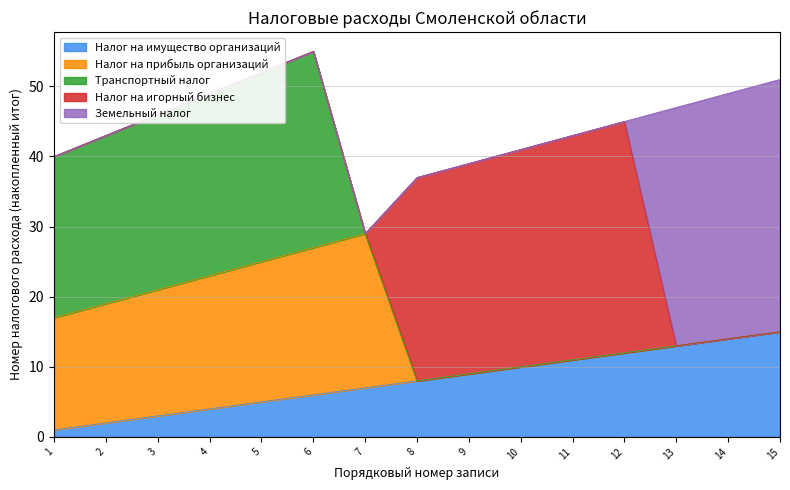

The Налог на имущество организаций series shows 8 at 8. True or false?

True